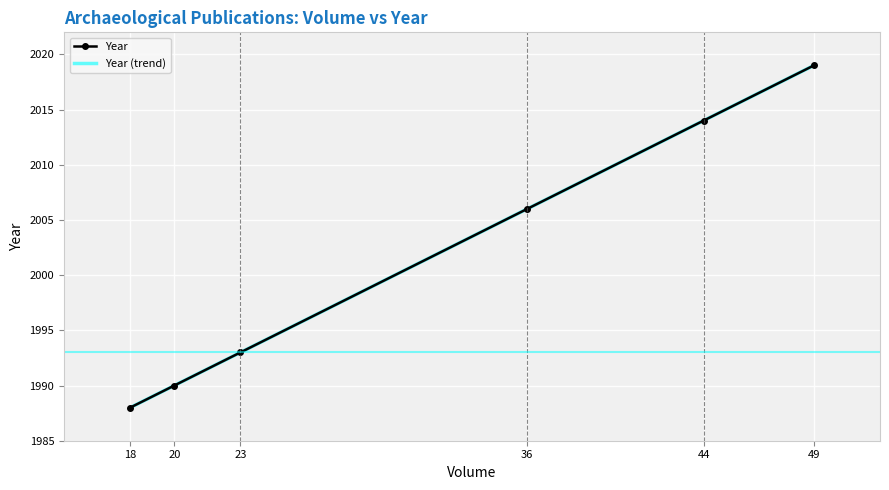

What value does the Year series have at 36, to the nearest 10?

2010